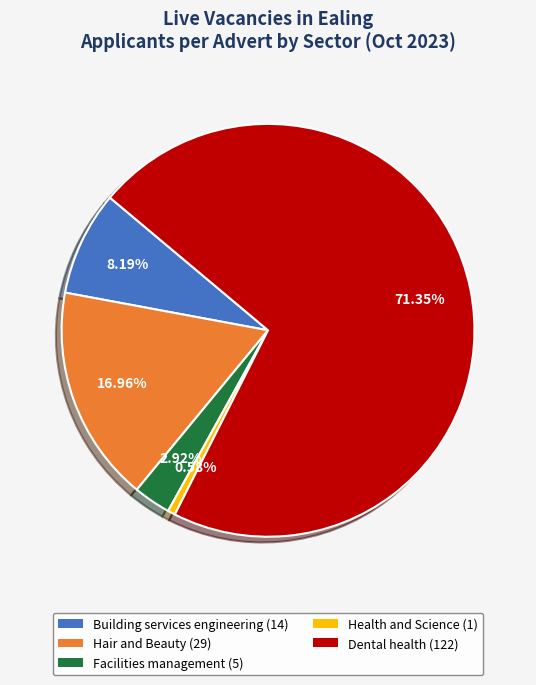

Count the number of slices in the pie.

5